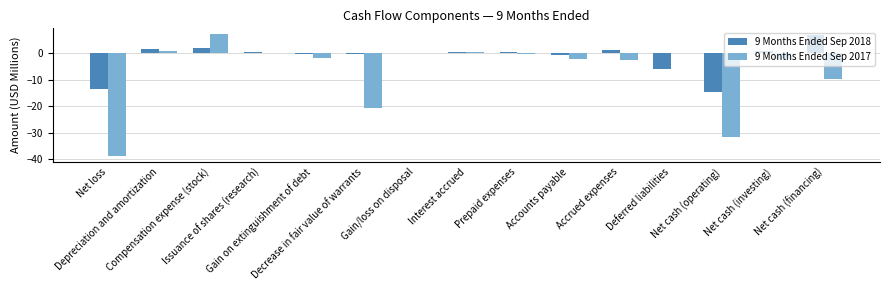

At which category is the sum across all series the highest?

Compensation expense (stock)